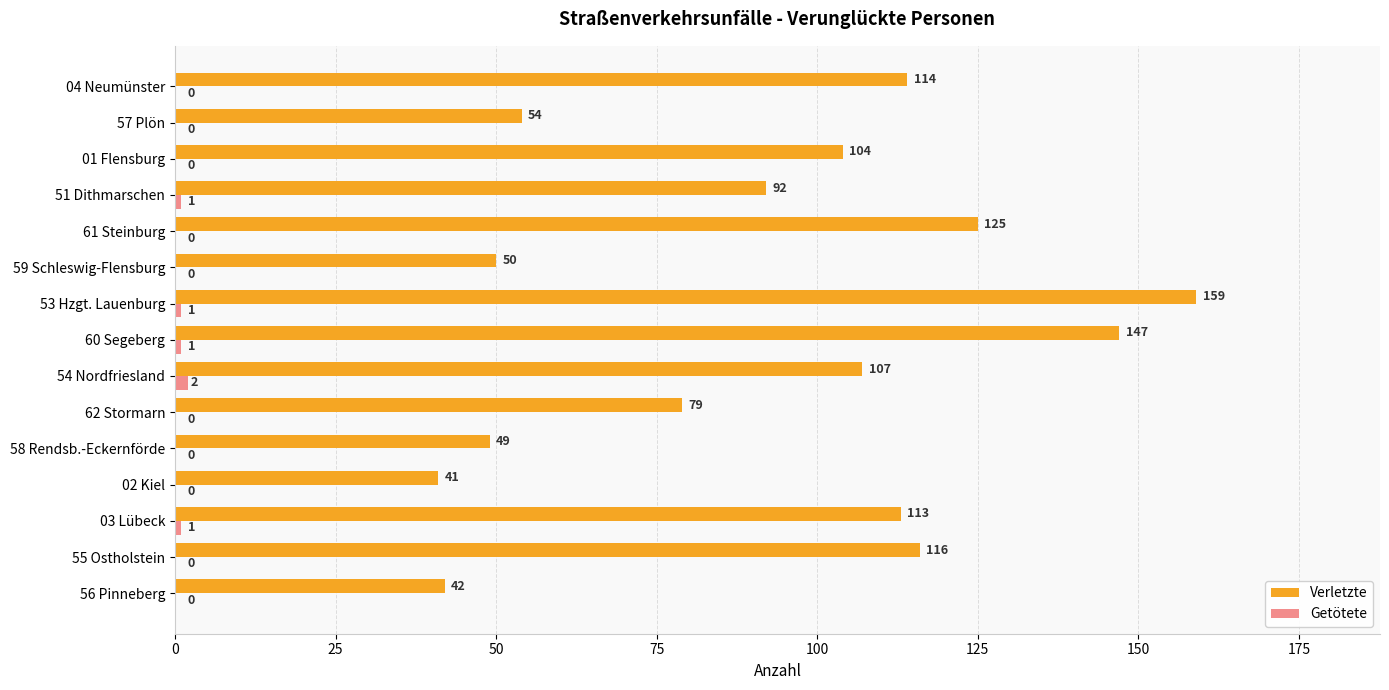

What is the sum of all Getötete values?

6